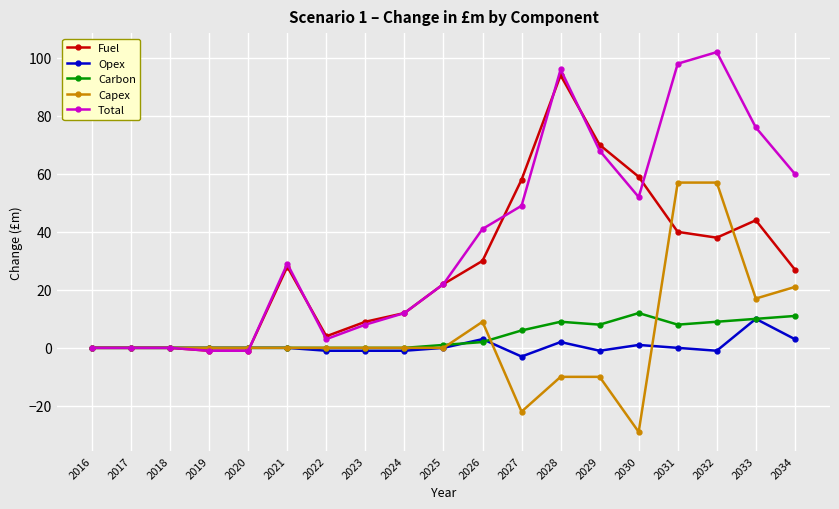

Which series changed the most between 2029 and 2030?

Capex